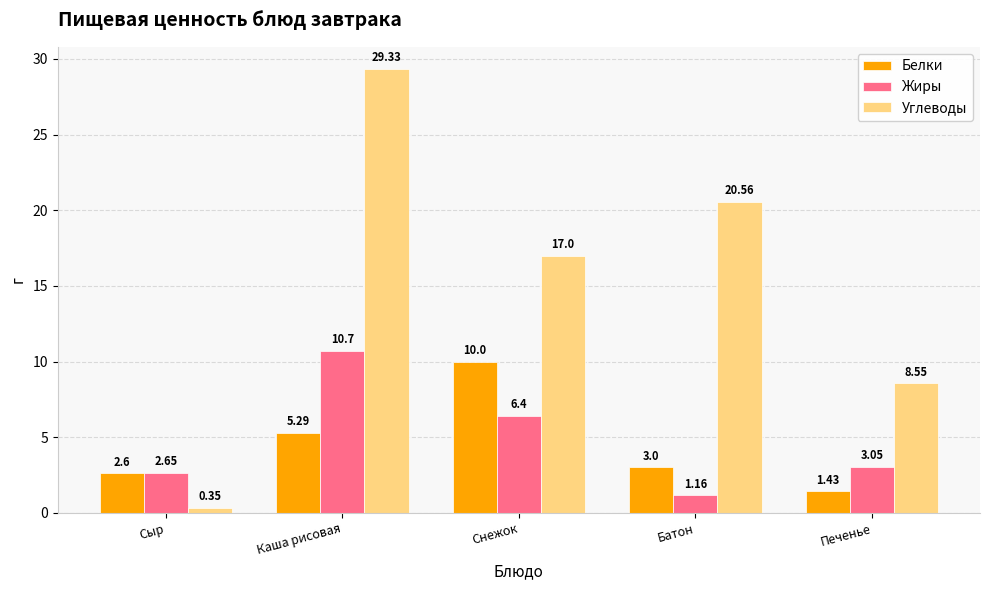

What is the label of the 4th bar from the left?

Батон